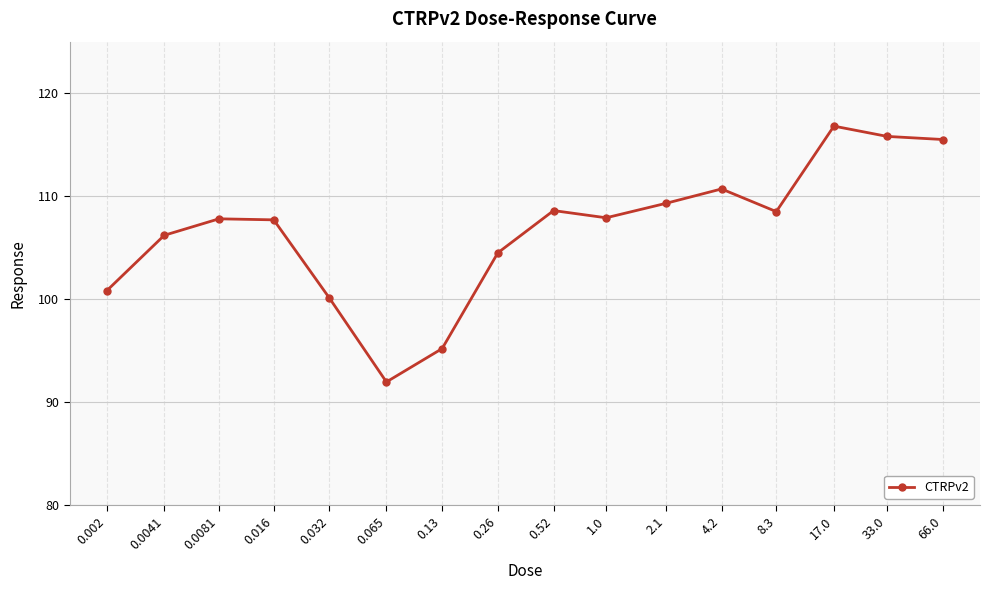

Does the chart have visible grid lines?

Yes